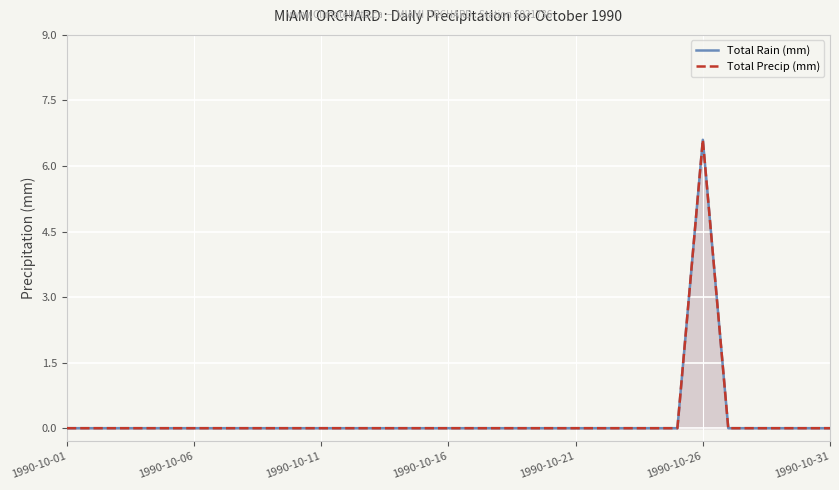

Which series has the largest range (max minus min)?

Total Rain (mm)